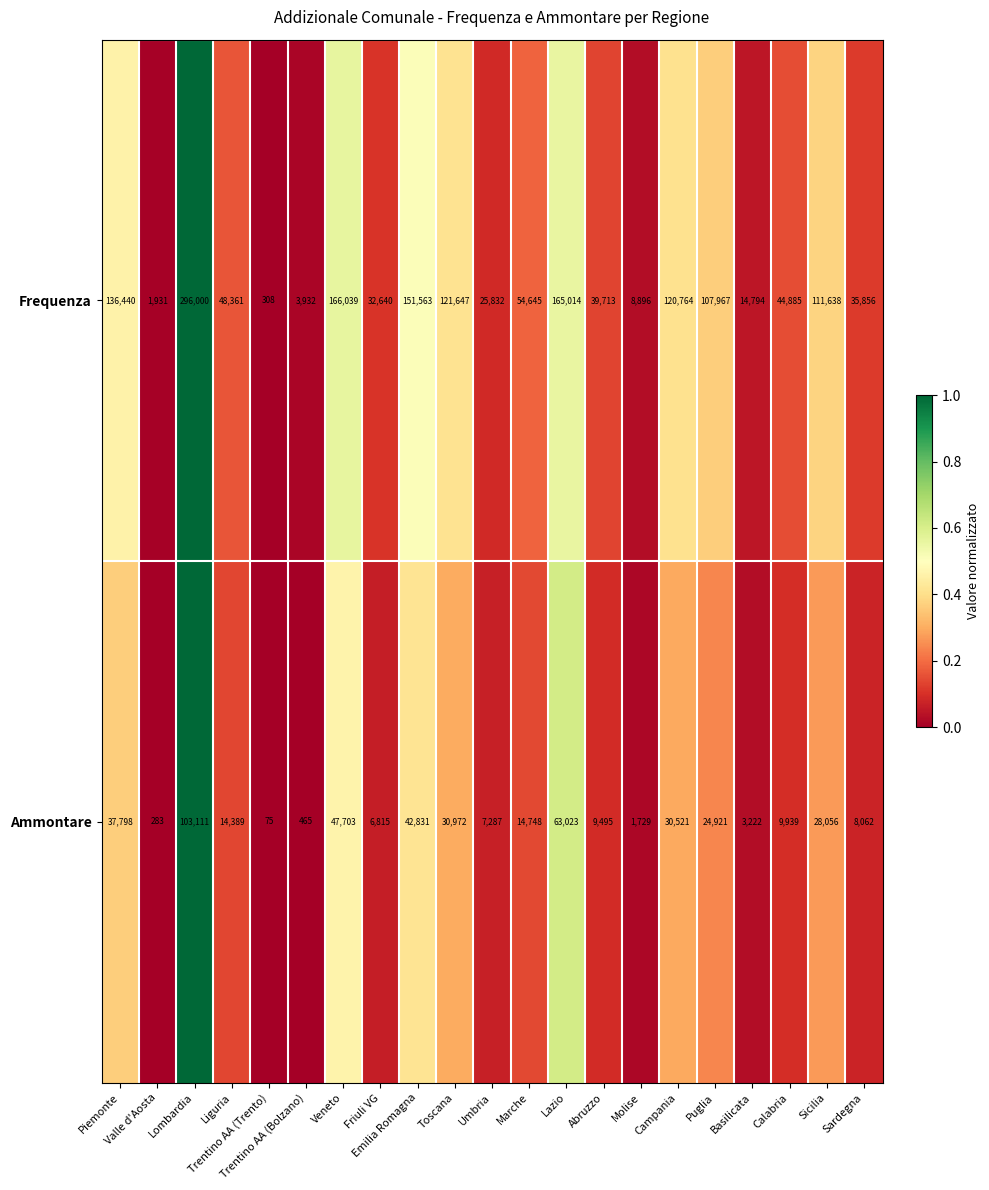

What is the sum of all Frequenza values?

1688865